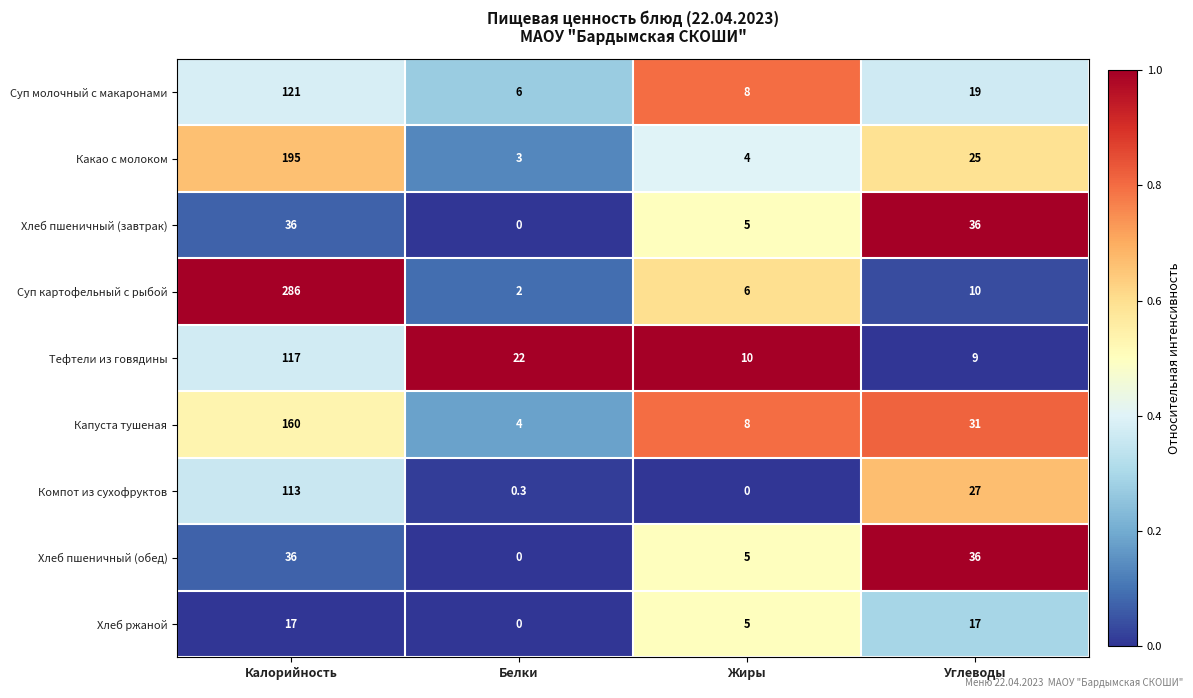

What is the average value of the Суп картофельный с рыбой series?

76.0